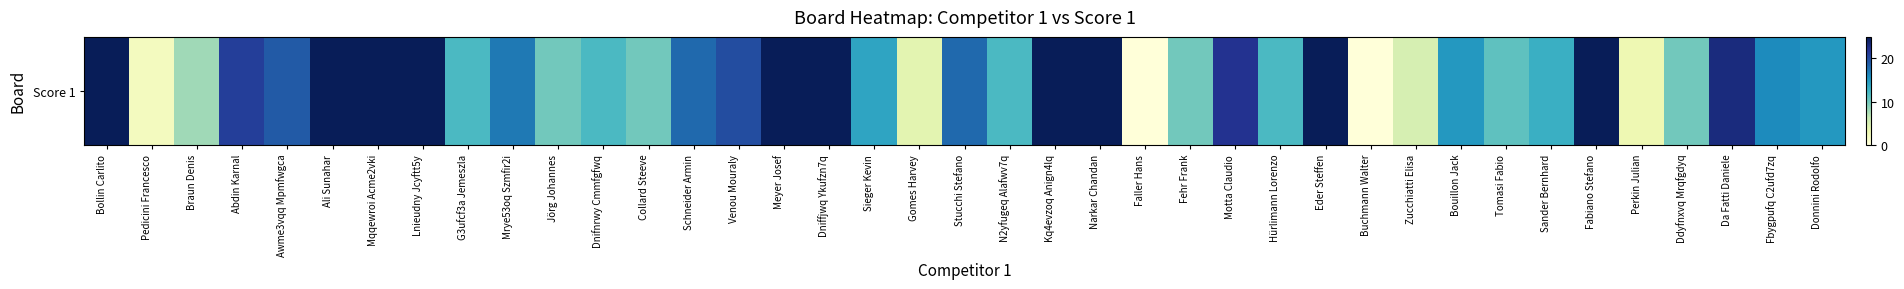

The value at Braun Denis is 13. True or false?

False